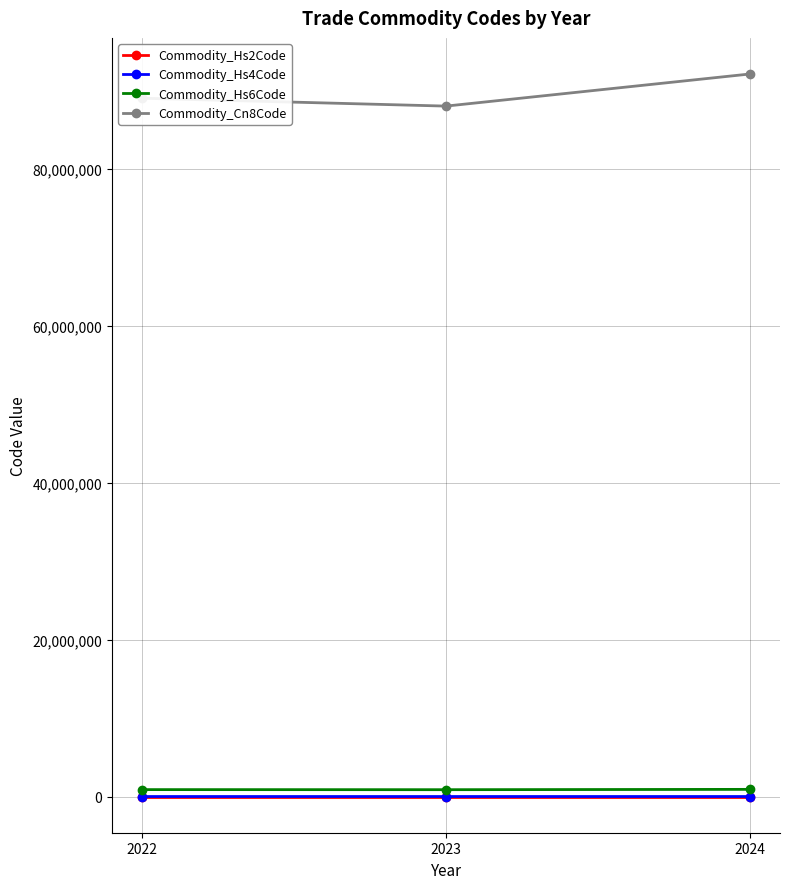

At how many categories does at least one series exceed 5239457?

3